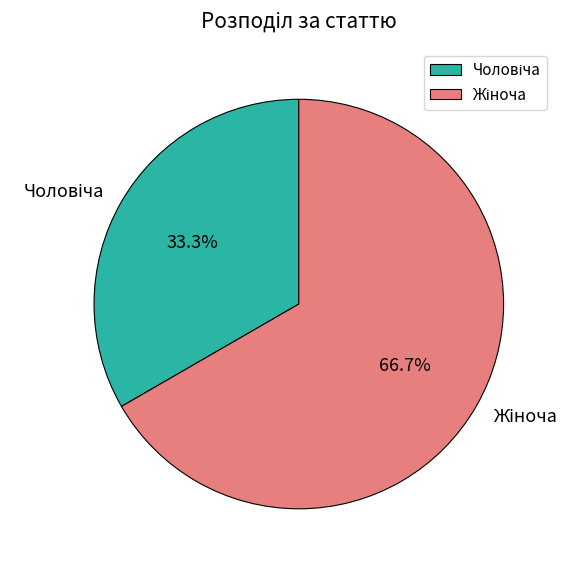

Is there any slice that represents more than half of the pie?

Yes